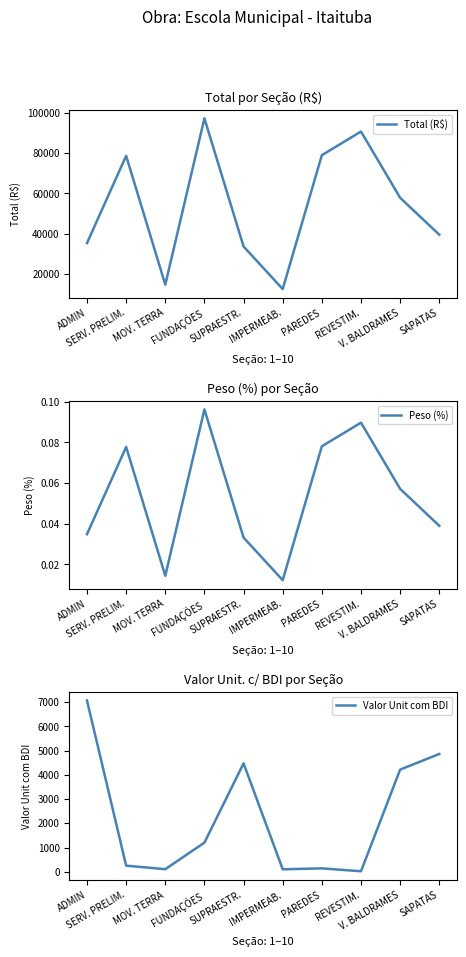

What is the average value of the Total (R$) series?

53929.5